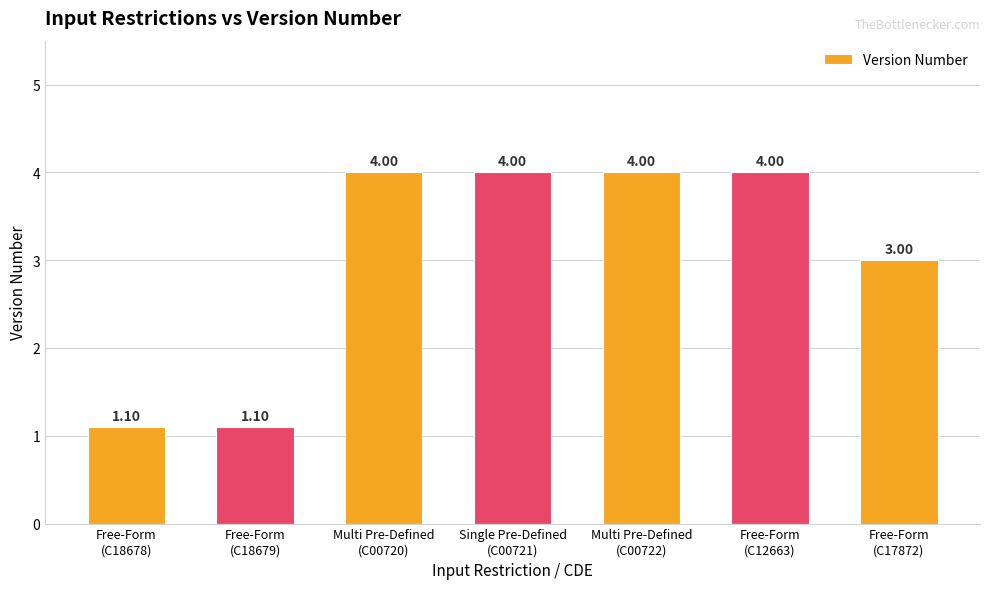

What is the label of the 4th bar from the left?

Single Pre-Defined
(C00721)